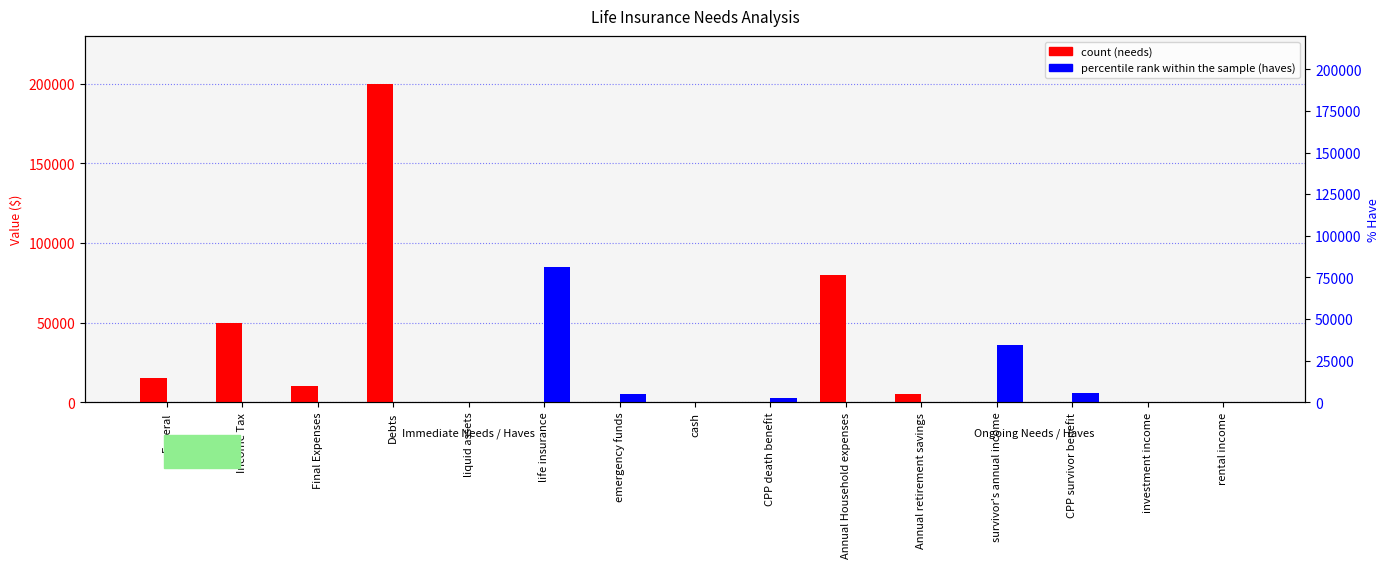

Rank the series by their average value, from lowest to highest.

percentile rank within the sample, count